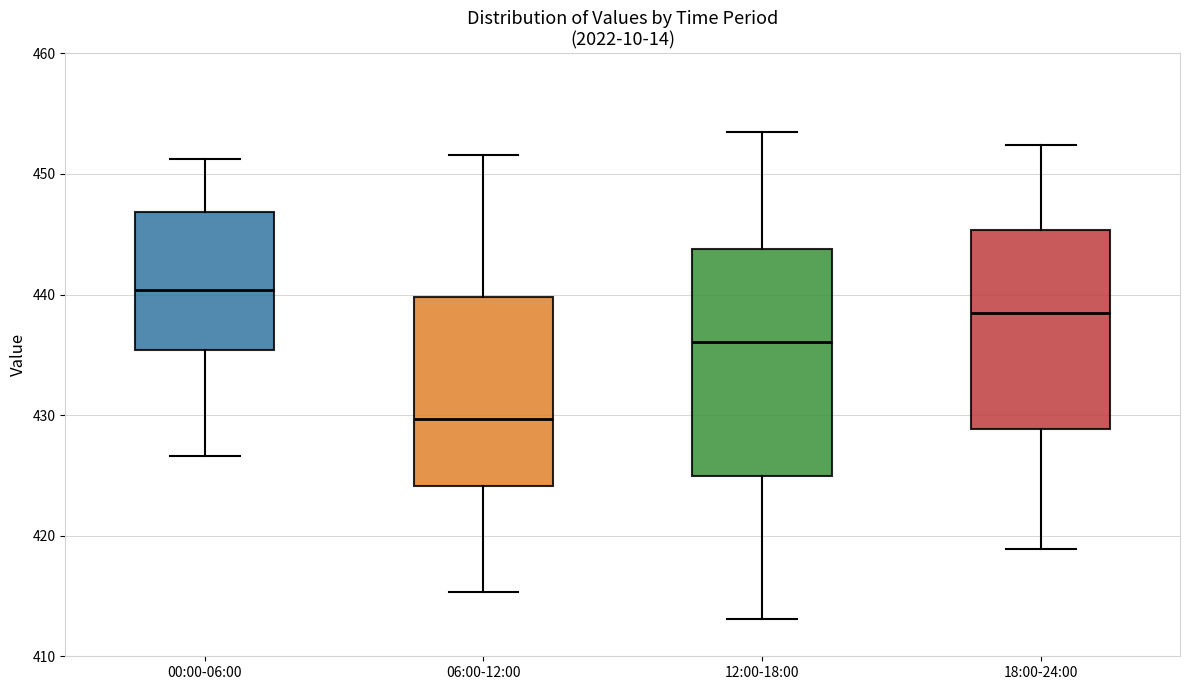

Comparing the boxes themselves (not the whiskers), which one is the tallest?

12:00-18:00